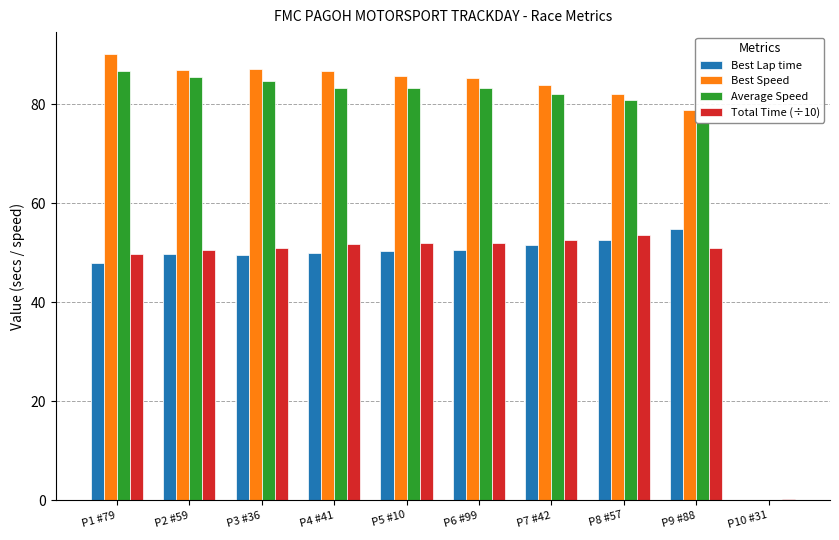

Is it true that Best Lap time equals 87.0 at P5 #10?

False